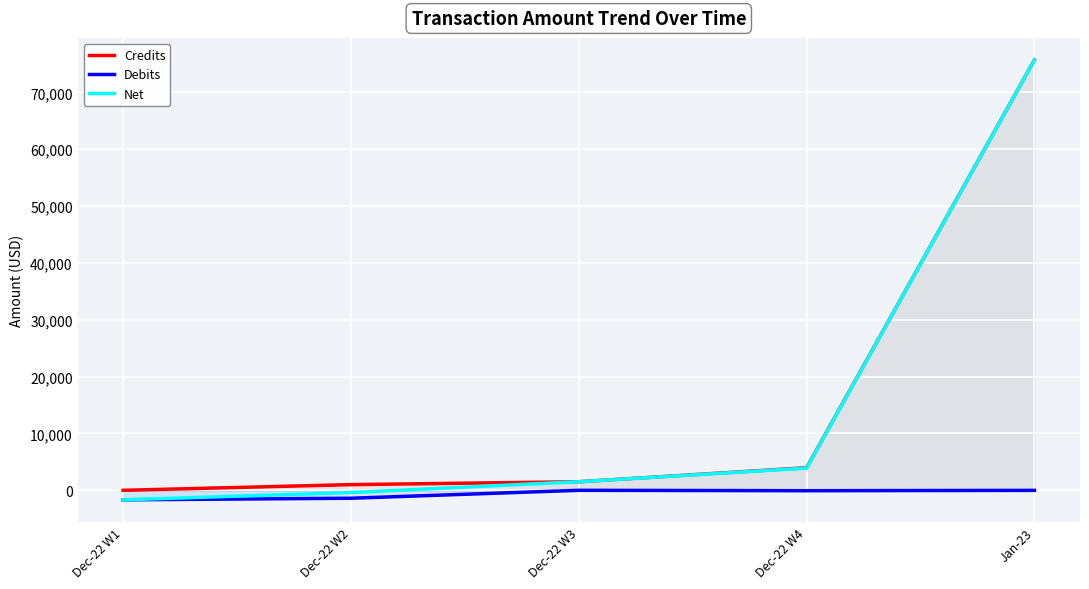

Reading left to right, extract all data points from this chart.

Credits: 0.0	1000.0	1510.0	3975.0	75724.0
Debits: -1672.2	-1395.5	-0.0	-71.4	-12.0
Net: -1672.2	-395.6	1510.0	3903.6	75711.0